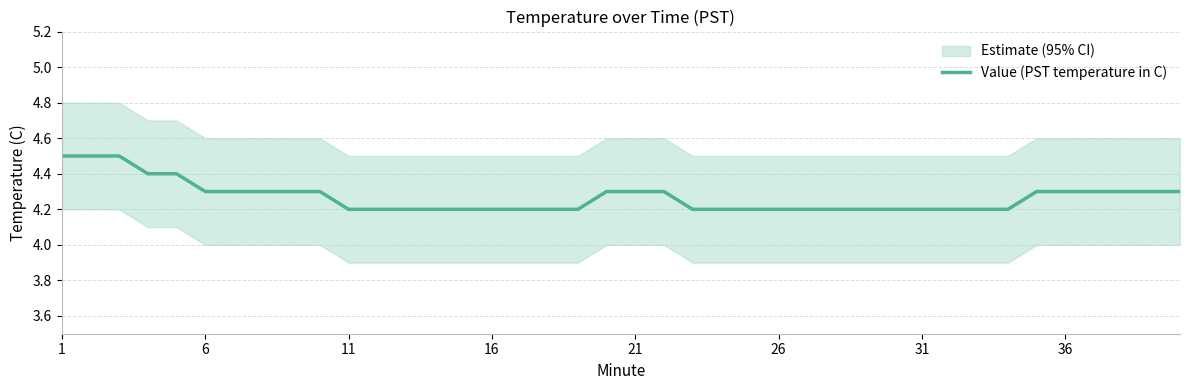

The Value (PST temperature in C) series shows 6.0 at 36. True or false?

False